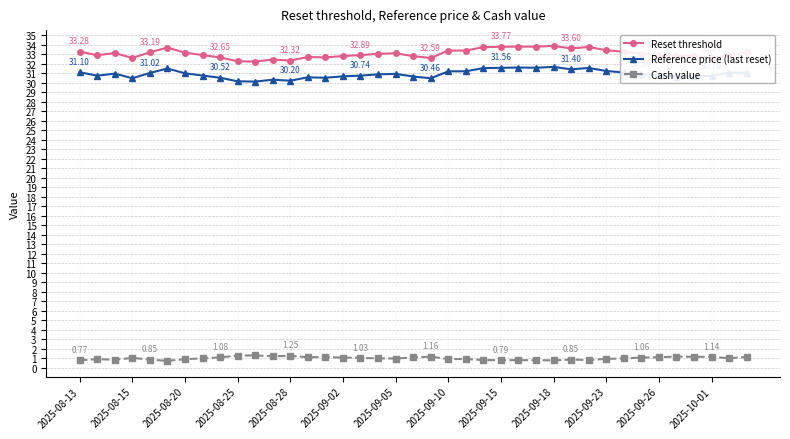

Is this an area chart (filled region under the line)?

No